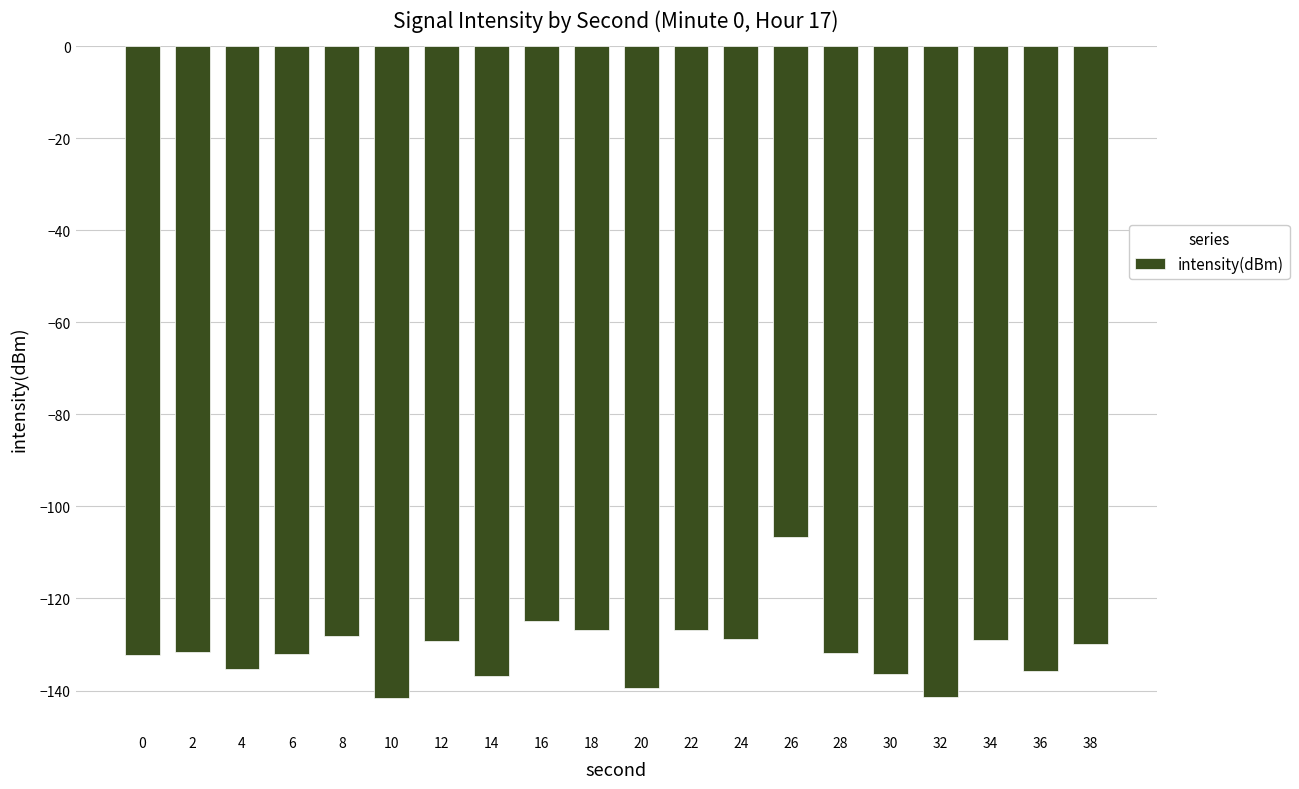

What is the value of the 8th bar from the left?

-136.8